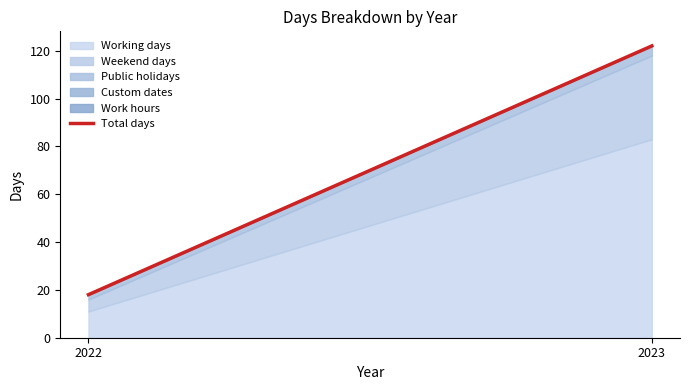

What is the value of the Public holidays point at the 1st from the left?

2